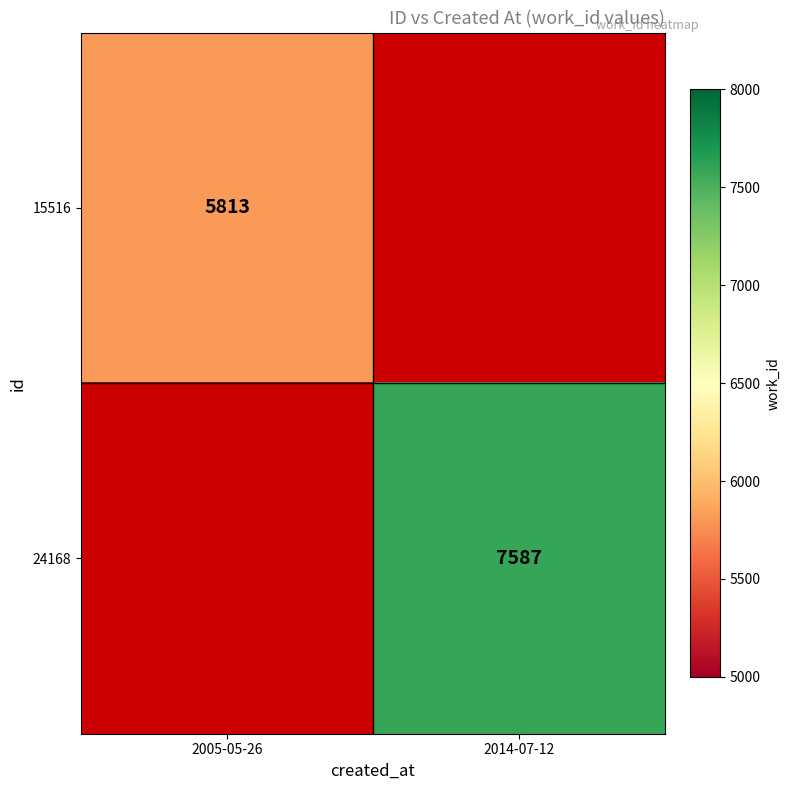

The 15516 series shows 8161 at 2005-05-26. True or false?

False